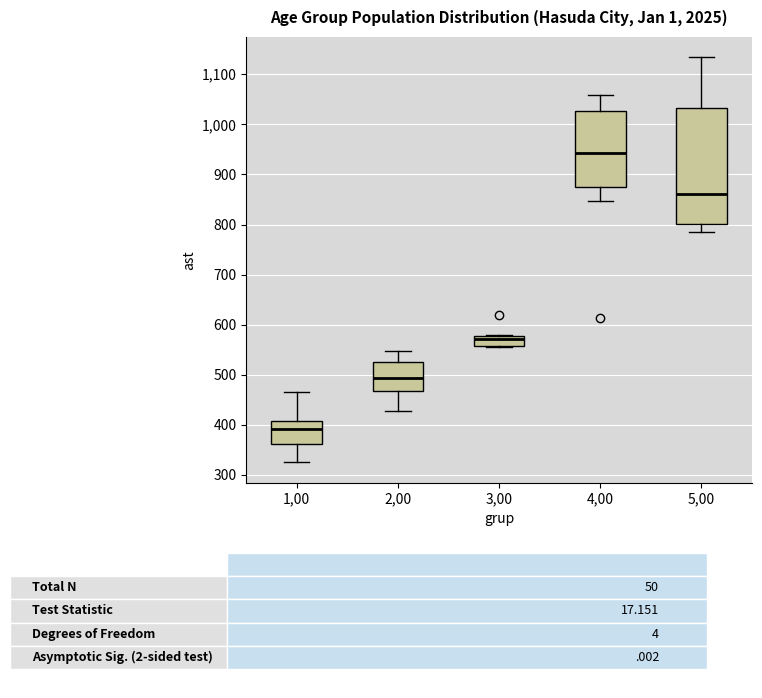

Reading left to right, transcribe this box plot: for each box, give where its median line is, the range the box spans, and where its two whiskers end, as read against the y-axis. The values are not printed on the chart, so give them approximately, as read against the axis.

1,00: median 390, box 360 to 410, whiskers 330 to 470
2,00: median 490, box 470 to 530, whiskers 430 to 550
3,00: median 570, box 560 to 580, whiskers 560 (just below the box's lower edge) to 580
4,00: median 940, box 880 to 1030, whiskers 850 to 1060
5,00: median 860, box 800 to 1030, whiskers 790 to 1130